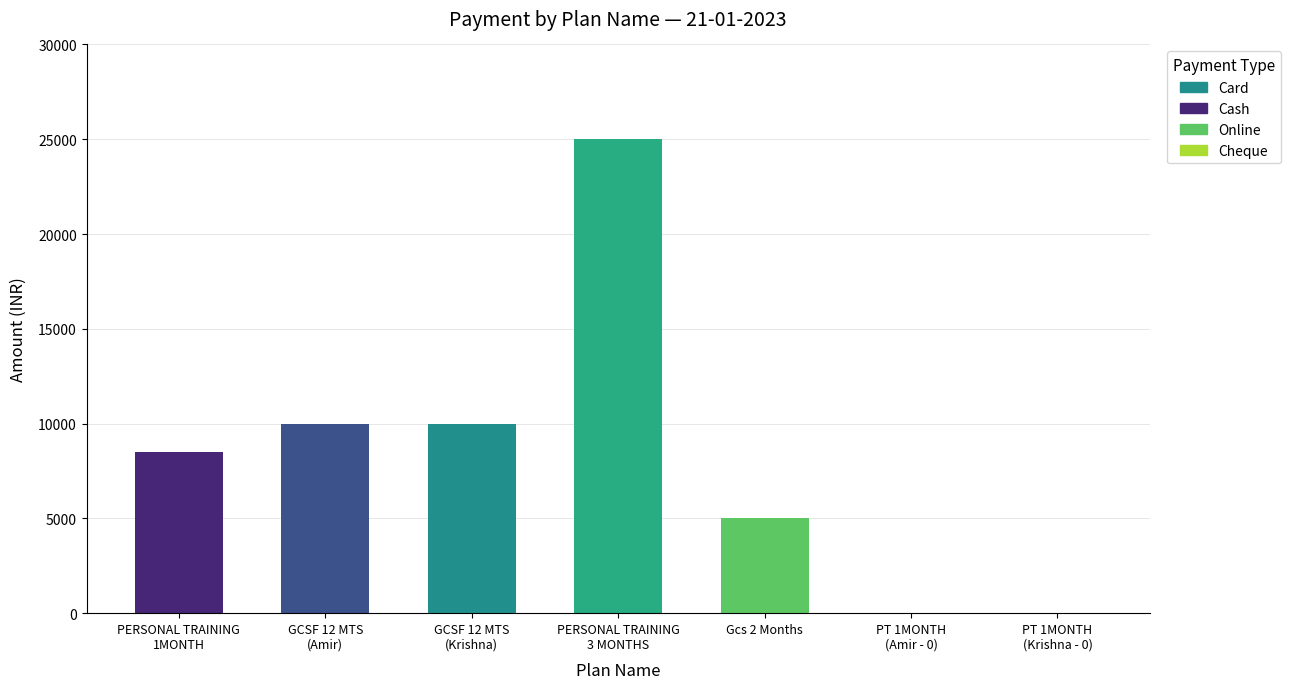

Is it true that the value at Gcs 2 Months is 7702?

False